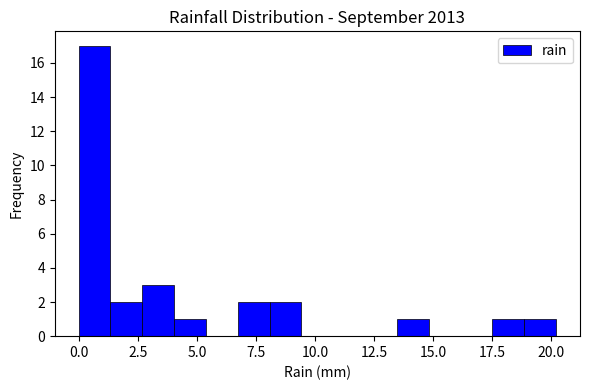

Around what value on the x-axis is the tallest bar? Give the approximate position of its centre, as read against the axis.

0.5